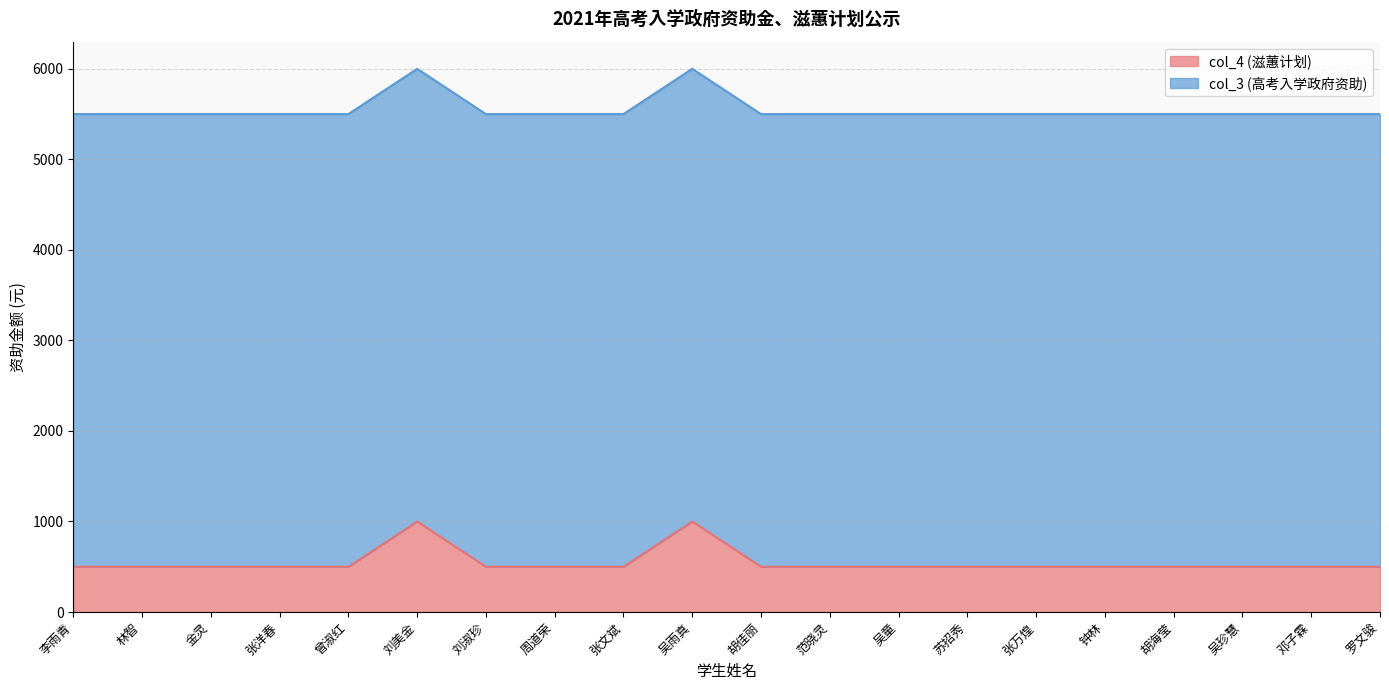

What is the difference between the maximum and minimum values in the col_4 (滋蕙计划) series?

500